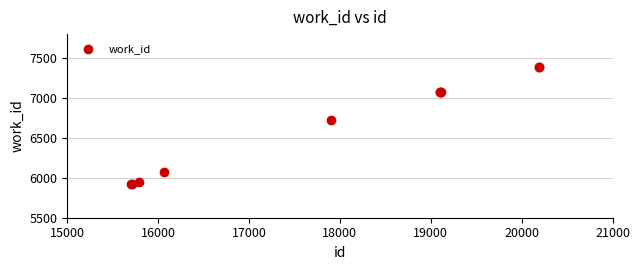

What Y value in the scatter plot is closest to 6657?

6729